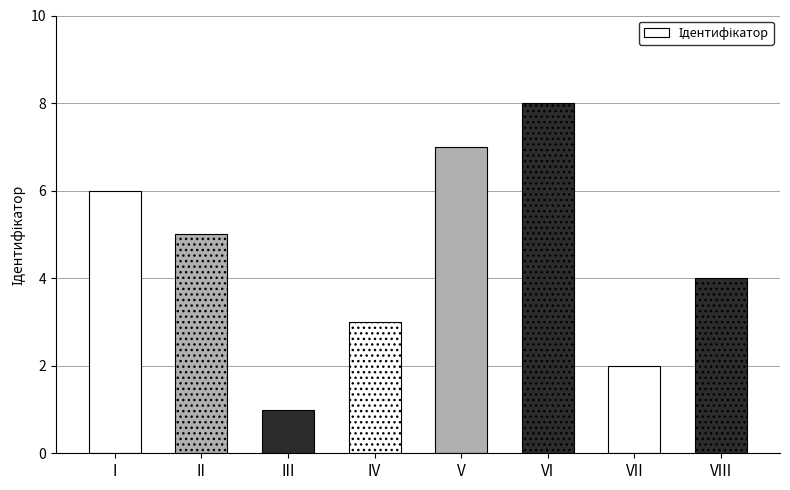

What is the difference between the maximum and minimum values?

7